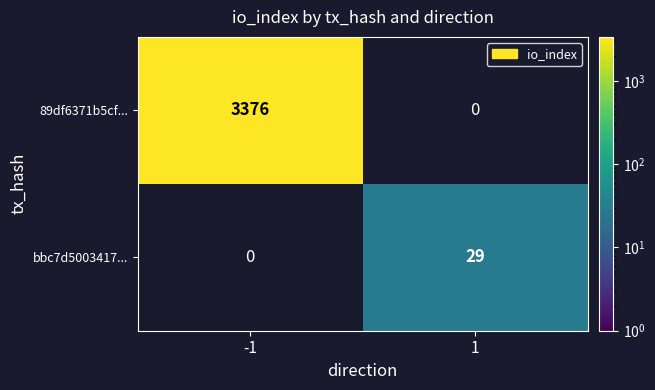

Reading left to right, extract all data points from this chart.

89df6371b5cf...: -1=3376	1=0
bbc7d5003417...: -1=0	1=29